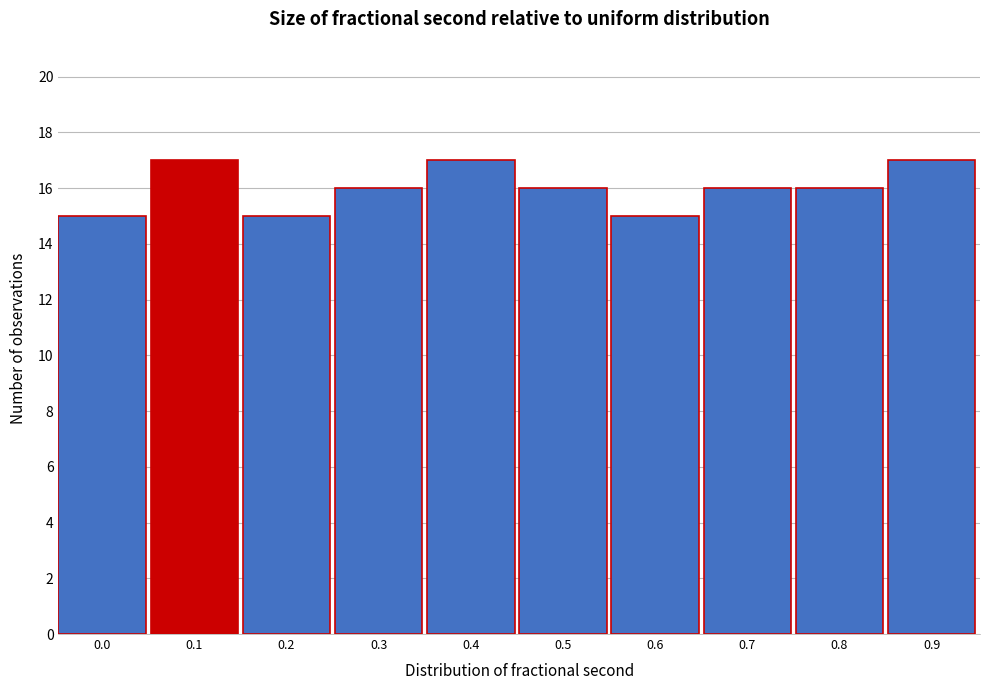

Reading left to right, list all the values displayed in this chart.

0.0=15	0.1=17	0.2=15	0.3=16	0.4=17	0.5=16	0.6=15	0.7=16	0.8=16	0.9=17